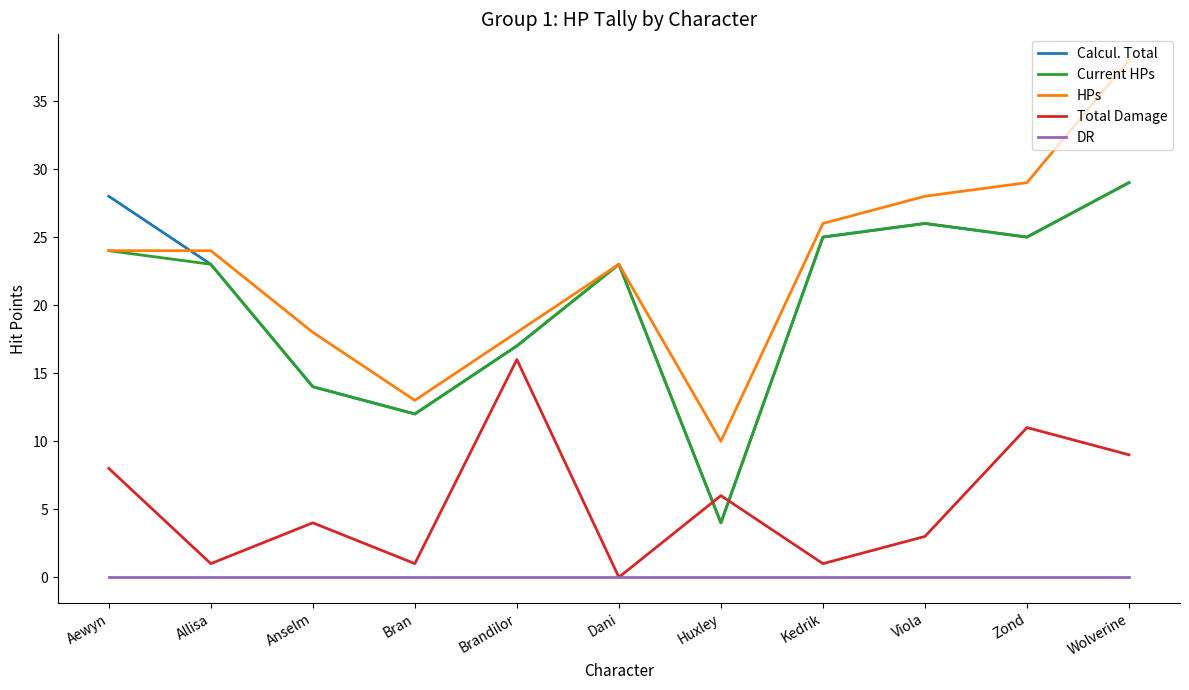

What is the maximum value for Total Damage?

16